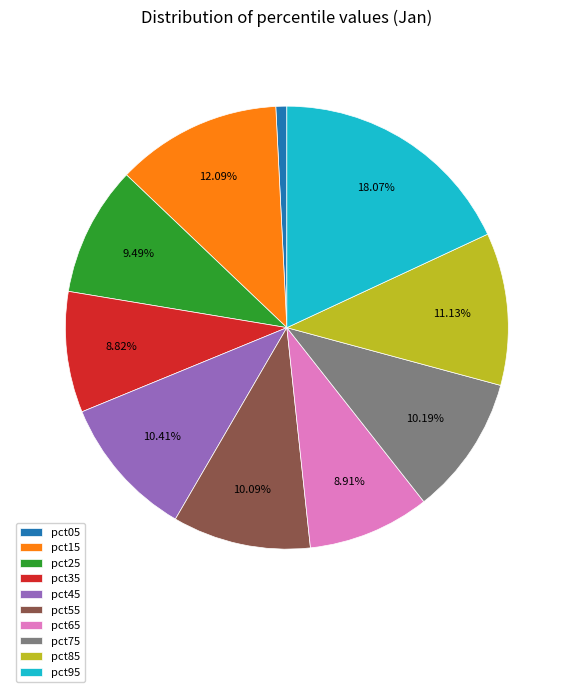

True or false: pct65 accounts for 1% of the total.

False